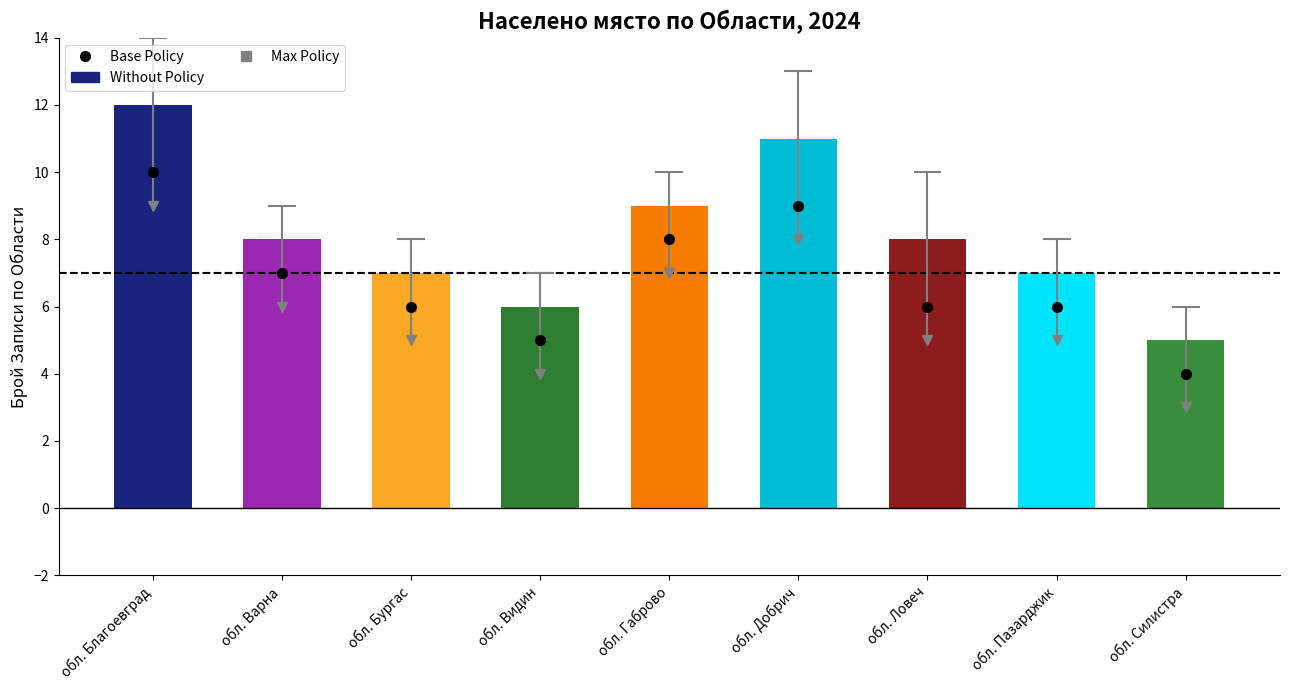

How many data points does each series have?

9